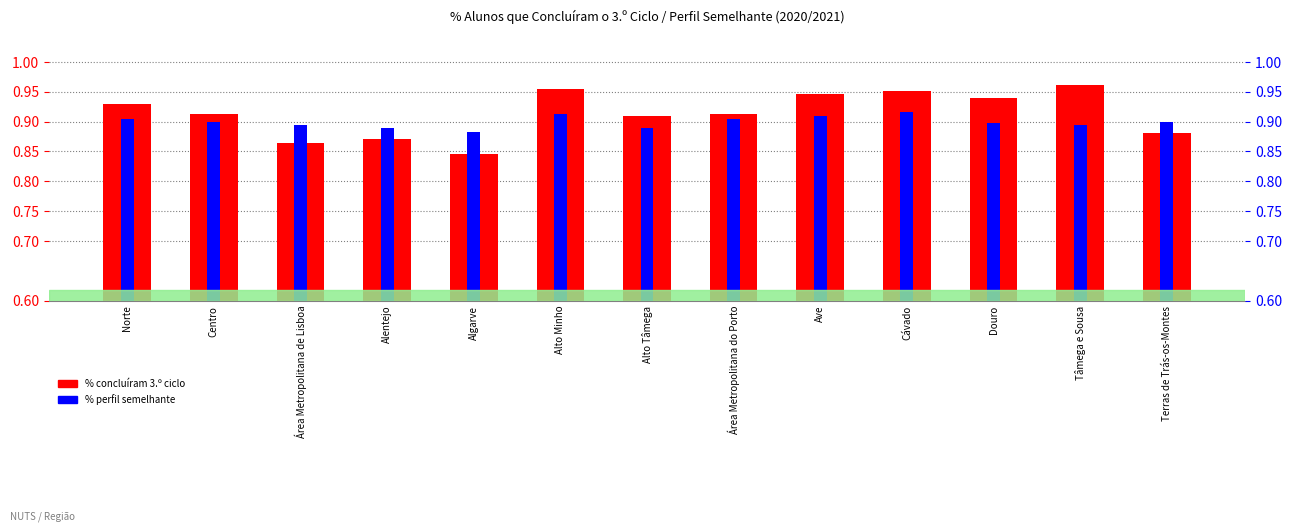

How many % concluíram 3.º ciclo values are between 0 and 1?

13